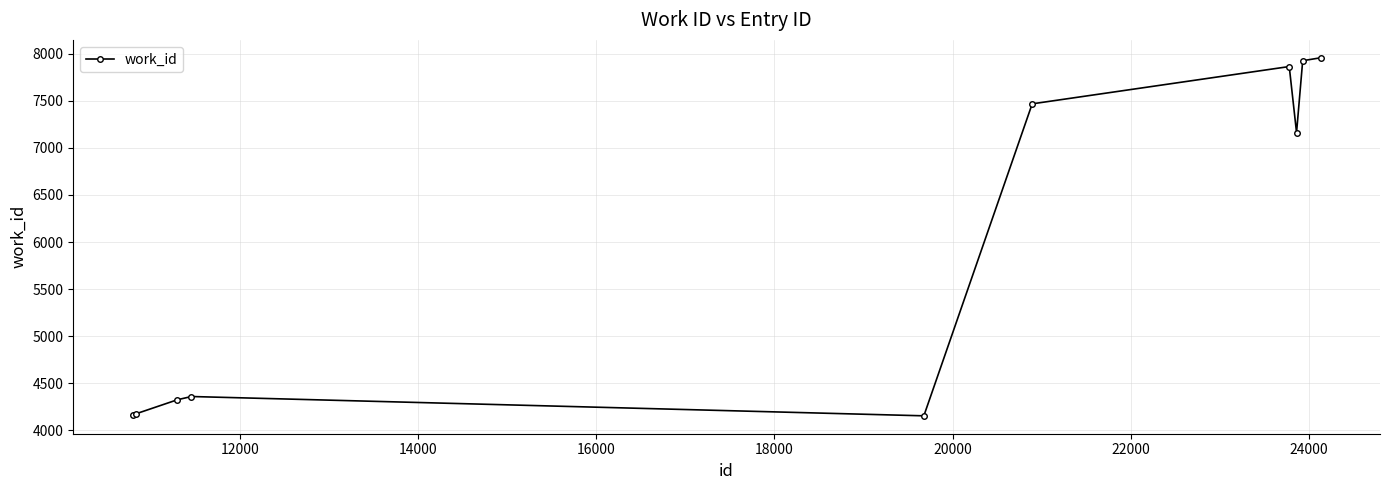

What is the value of the 7th point from the left?

7864